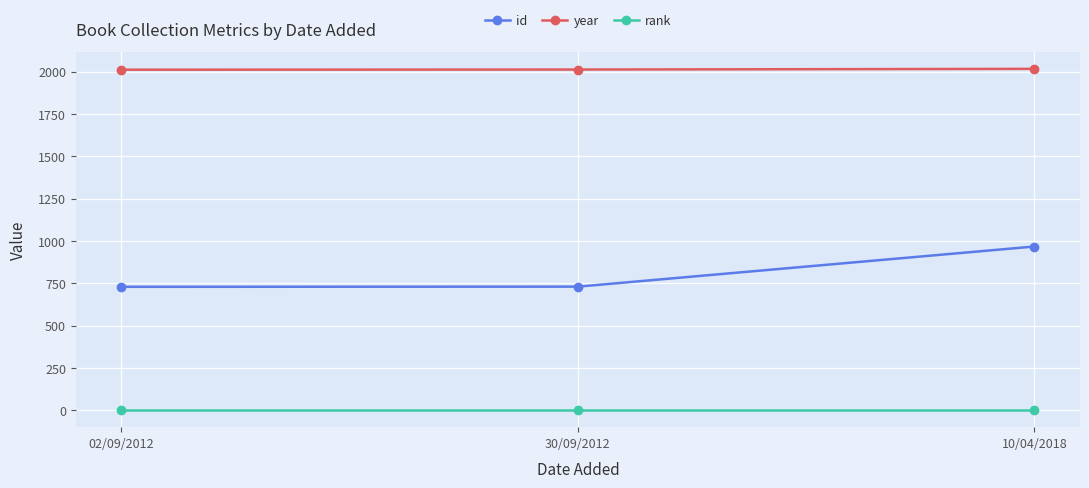

Which series has the widest spread of values?

id